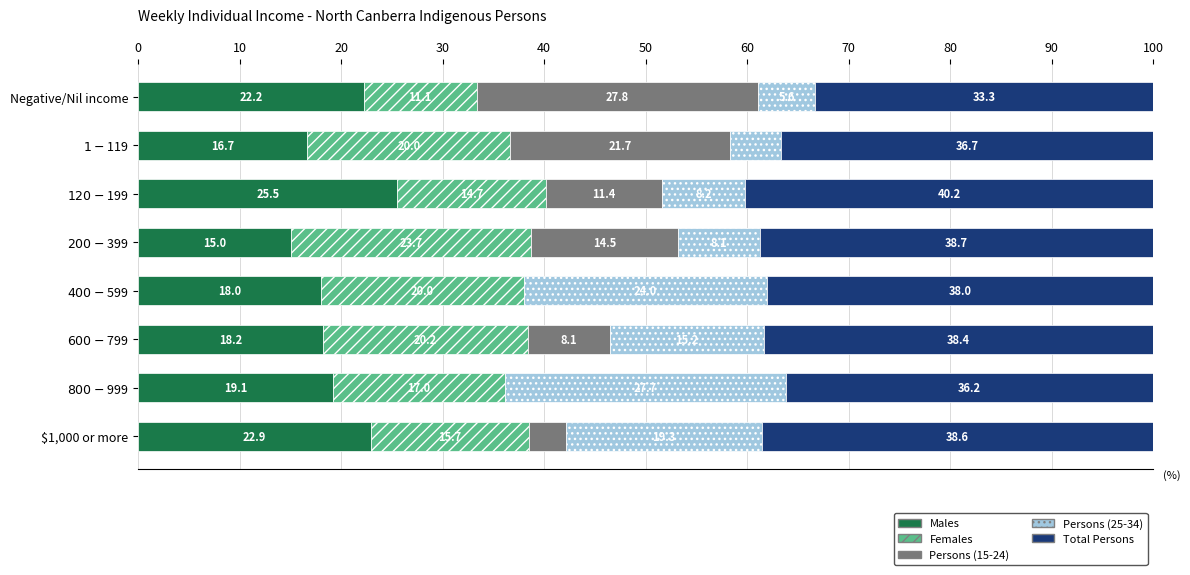

What is the maximum value for Males?

25.5